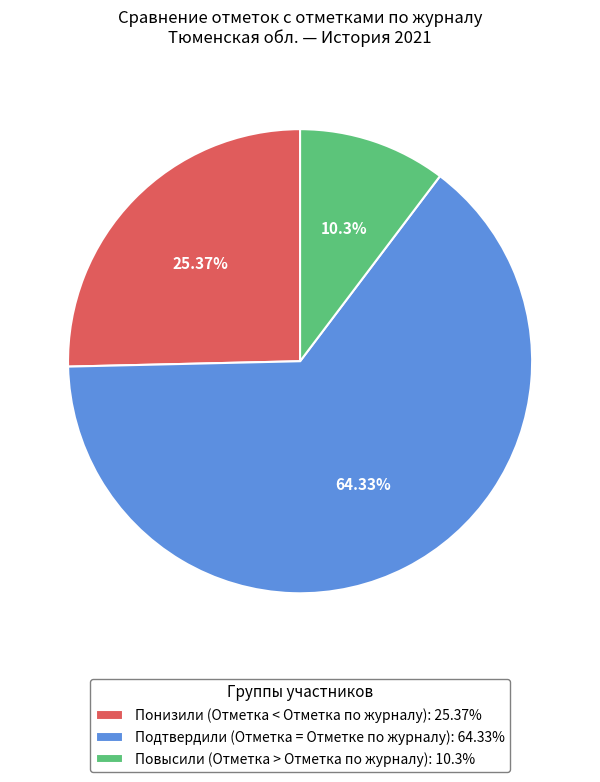

How many segments does this pie chart have?

3